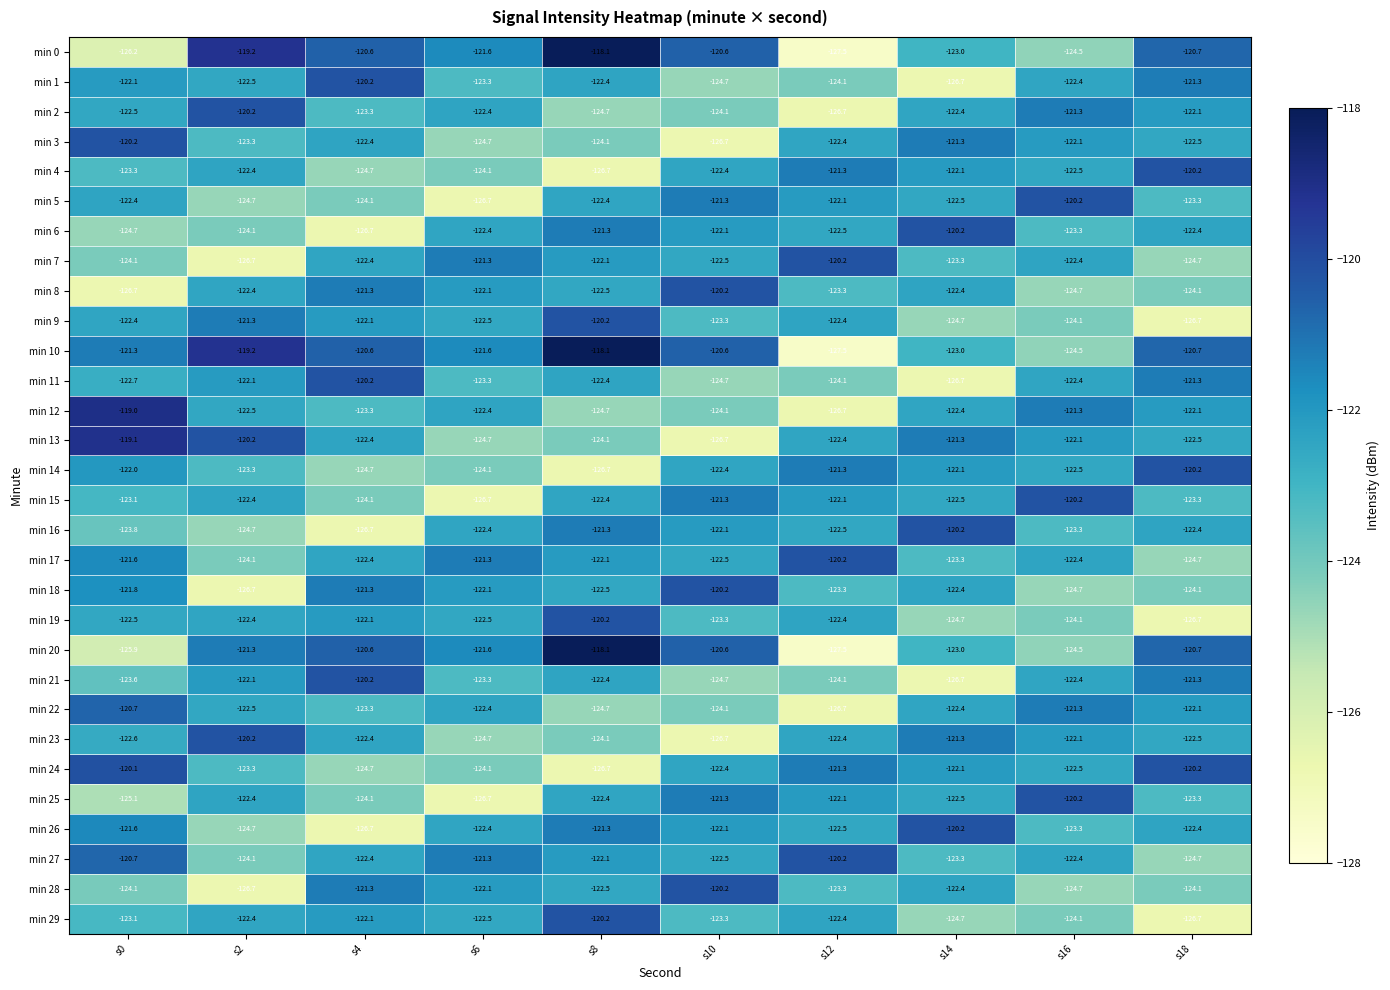

Count the number of data series in this chart.

30